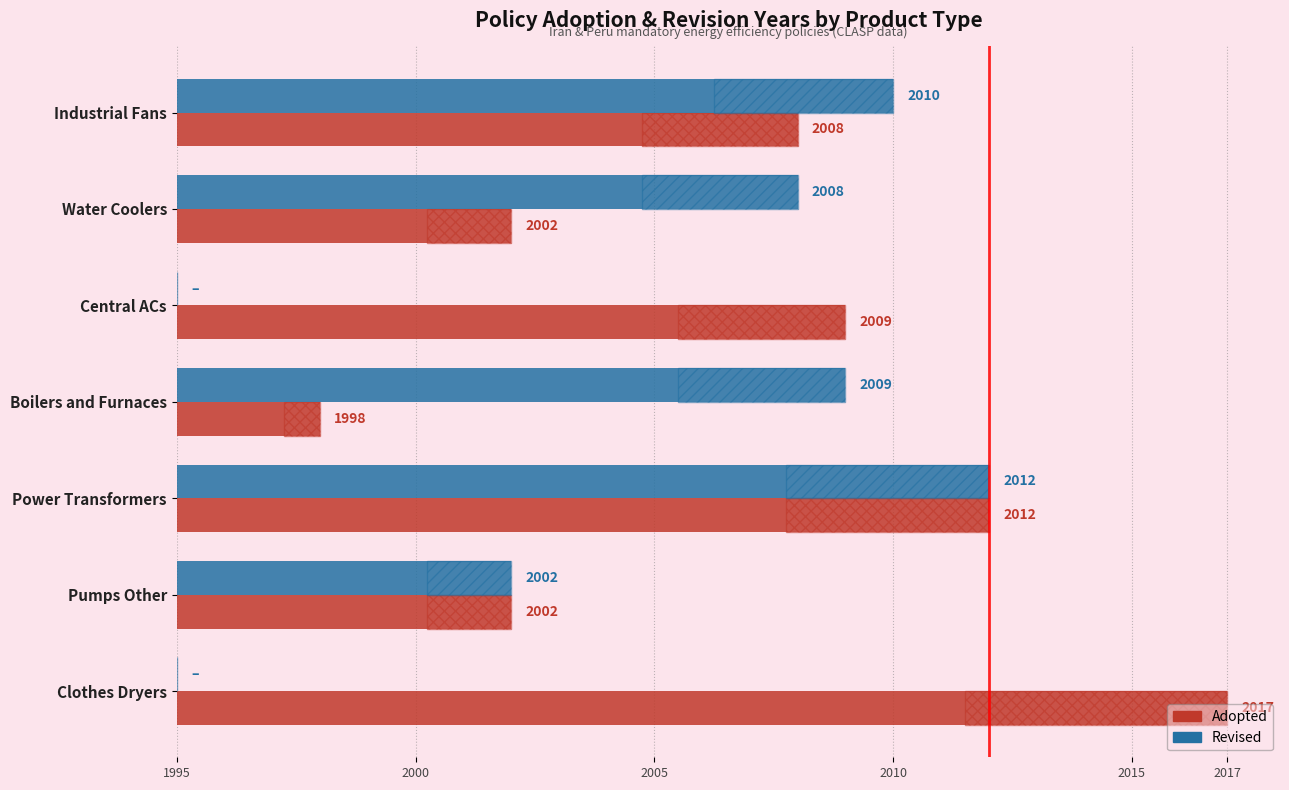

Which series has the widest spread of values?

Adopted